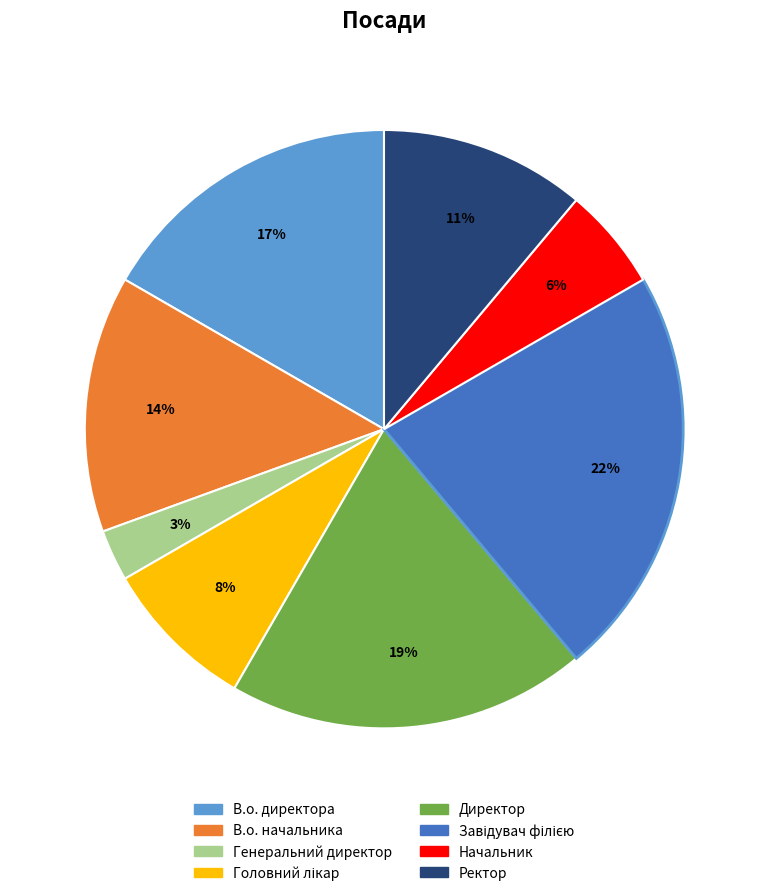

To the nearest percent, what portion does Директор represent?

19%